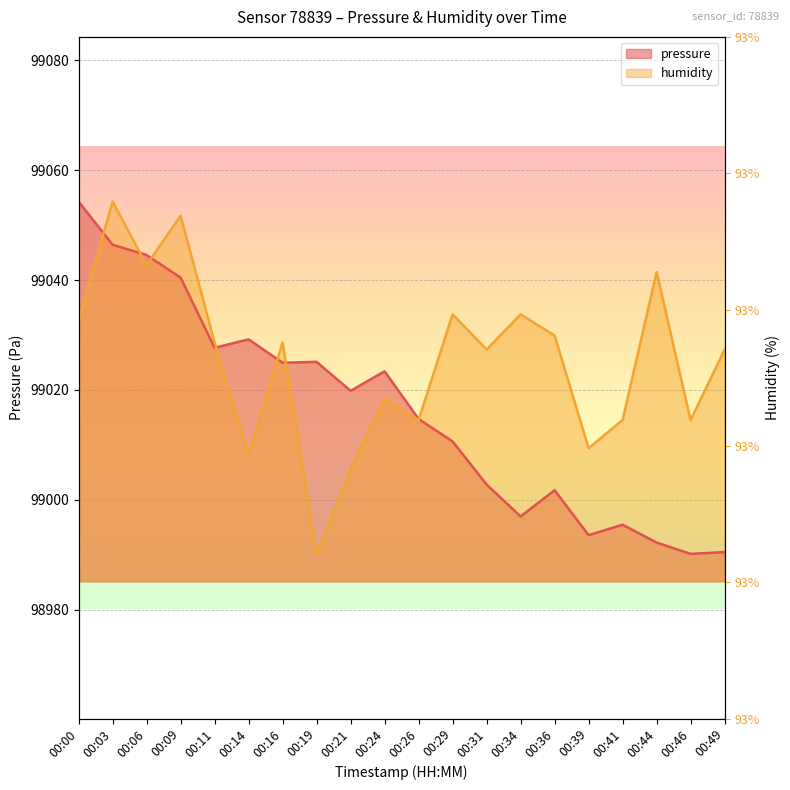

At how many categories does at least one series exceed 99037?

5